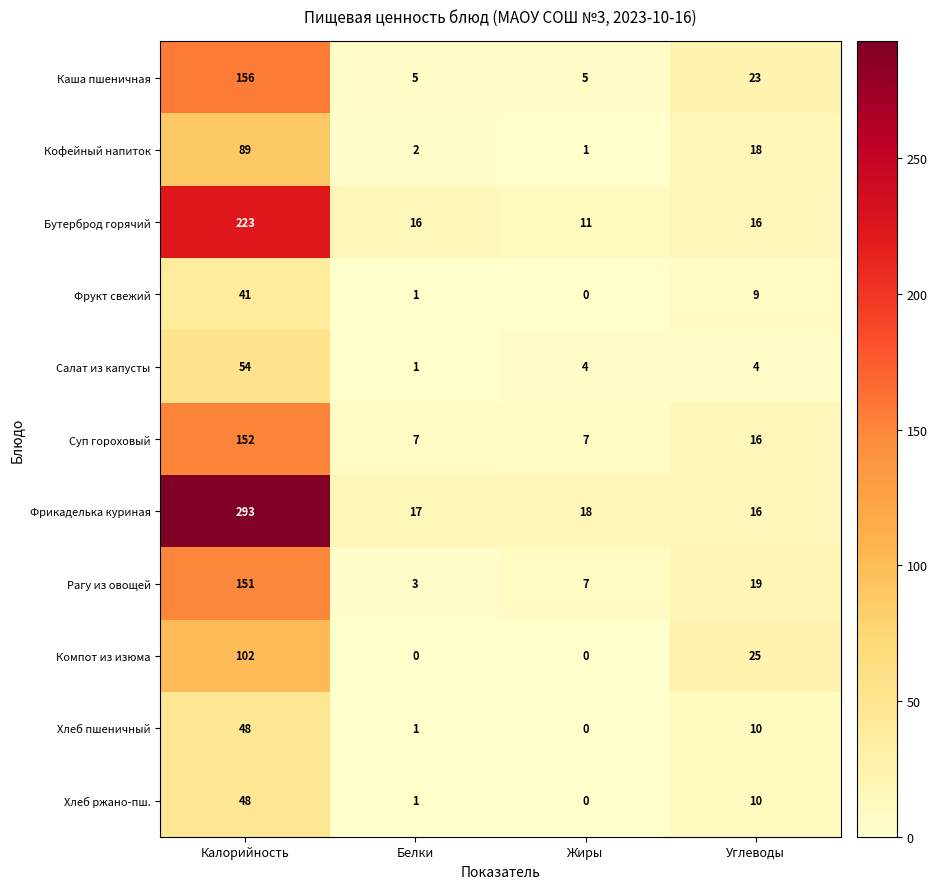

What is the highest value of the Фрукт свежий series?

41